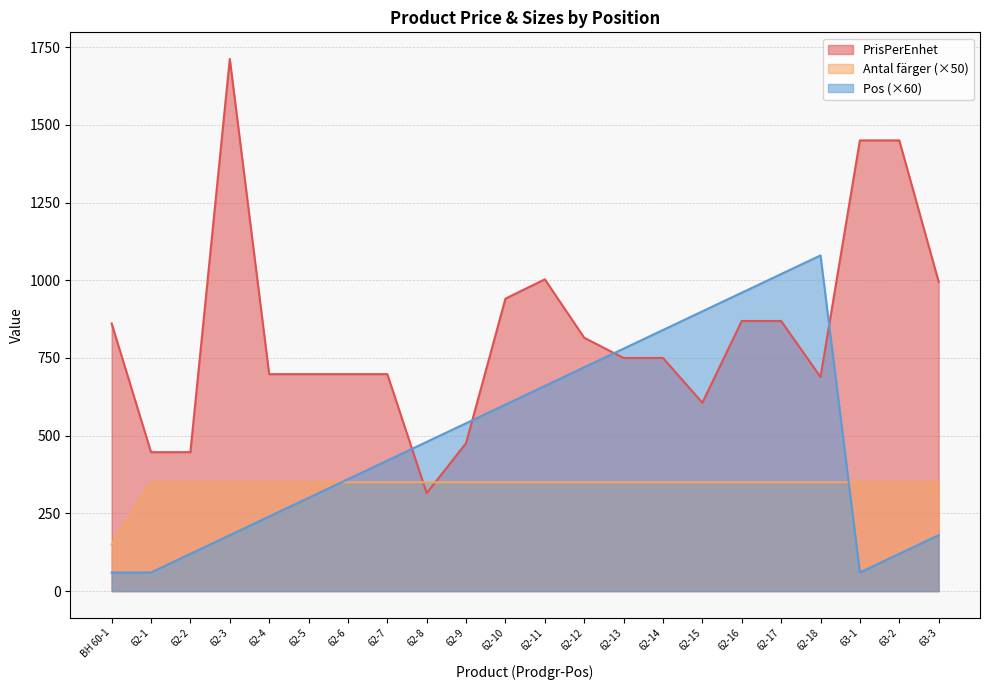

Does the chart display data point markers on the line(s)?

No